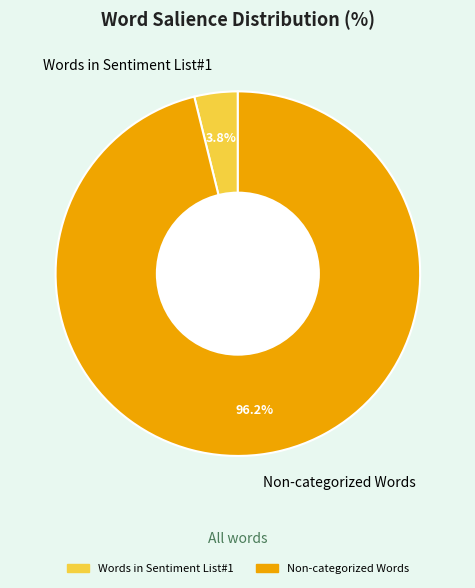

What portion of the pie excludes Non-categorized Words?

3.8%